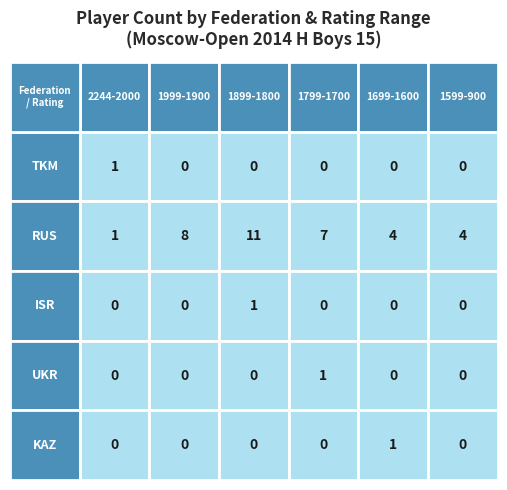

What is the sum of all TKM values?

1